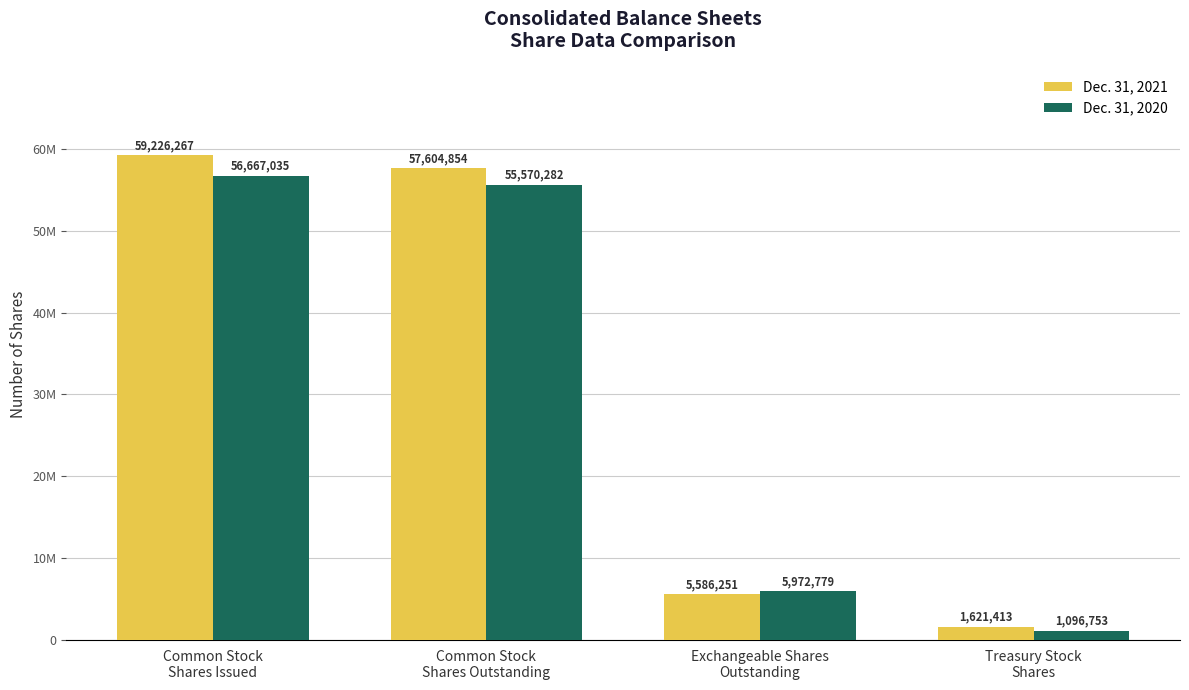

What is the value of the Dec. 31, 2020 bar at the 2nd from the left?

55570282